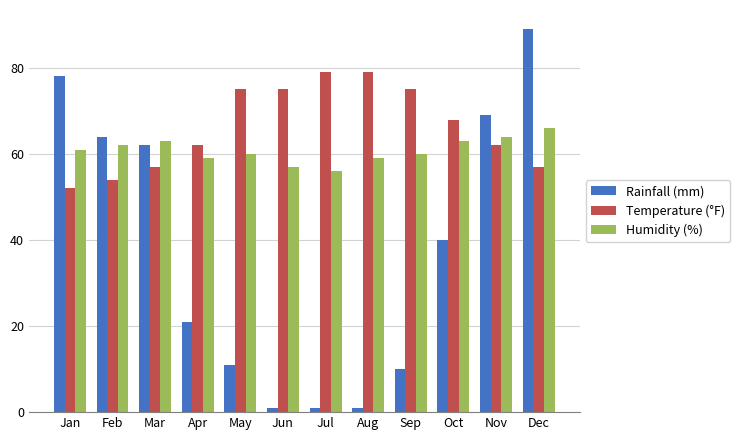

At which category does the chart reach its peak across all series?

Dec